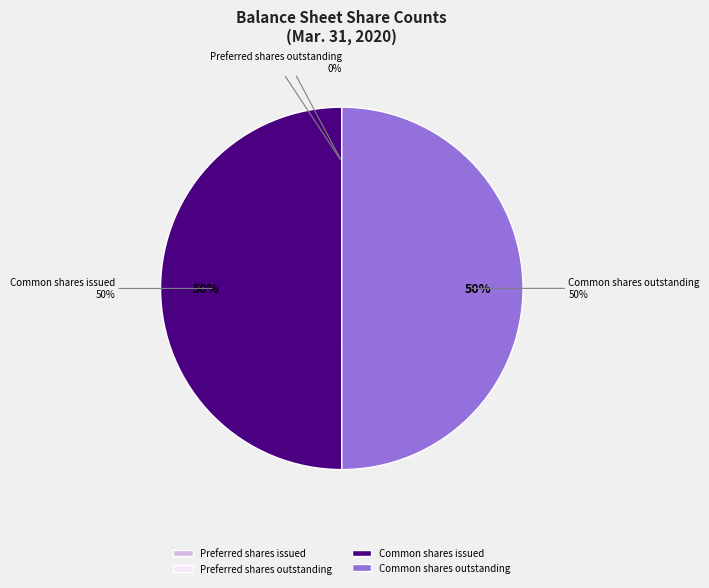

True or false: Common shares outstanding accounts for 56% of the total.

False